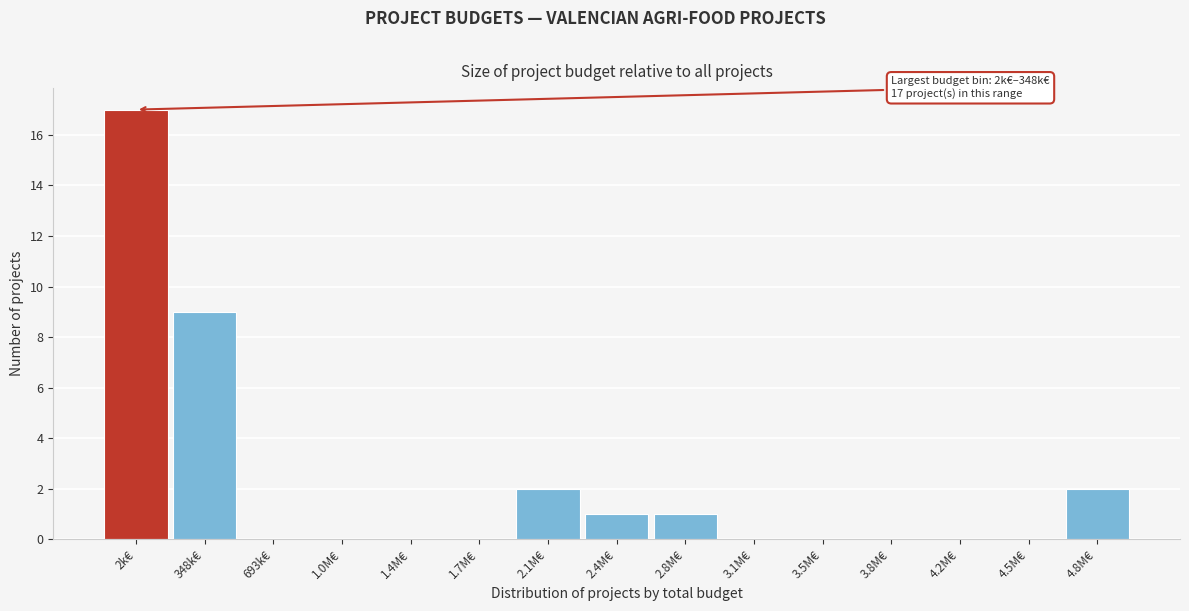

Reading left to right, extract all data points from this chart.

2k€=17	348k€=9	693k€=0	1.0M€=0	1.4M€=0	1.7M€=0	2.1M€=2	2.4M€=1	2.8M€=1	3.1M€=0	3.5M€=0	3.8M€=0	4.2M€=0	4.5M€=0	4.8M€=2